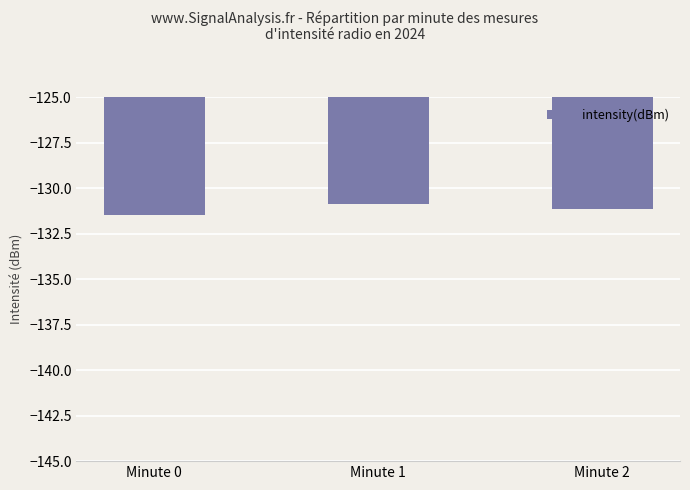

Reading right to left, extract all data points from this chart.

-131.1	-130.9	-131.4